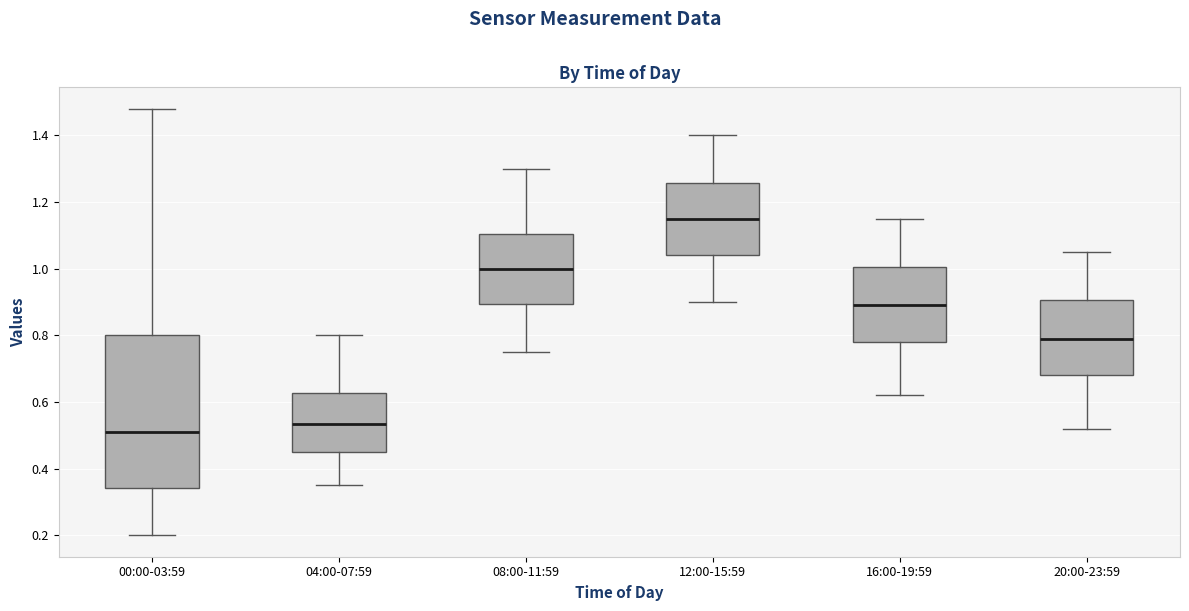

Reading left to right, read every box against the y-axis: the position of its median line, the range the box covers, and the ends of its whiskers. The values are not printed on the chart, so give them approximately, as read against the axis.

00:00-03:59: median 0.52, box 0.34 to 0.80, whiskers 0.20 to 1.48
04:00-07:59: median 0.54, box 0.46 to 0.62, whiskers 0.36 to 0.80
08:00-11:59: median 1.00, box 0.90 to 1.10, whiskers 0.76 to 1.30
12:00-15:59: median 1.16, box 1.04 to 1.26, whiskers 0.90 to 1.40
16:00-19:59: median 0.90, box 0.78 to 1.00, whiskers 0.62 to 1.16
20:00-23:59: median 0.80, box 0.68 to 0.90, whiskers 0.52 to 1.06